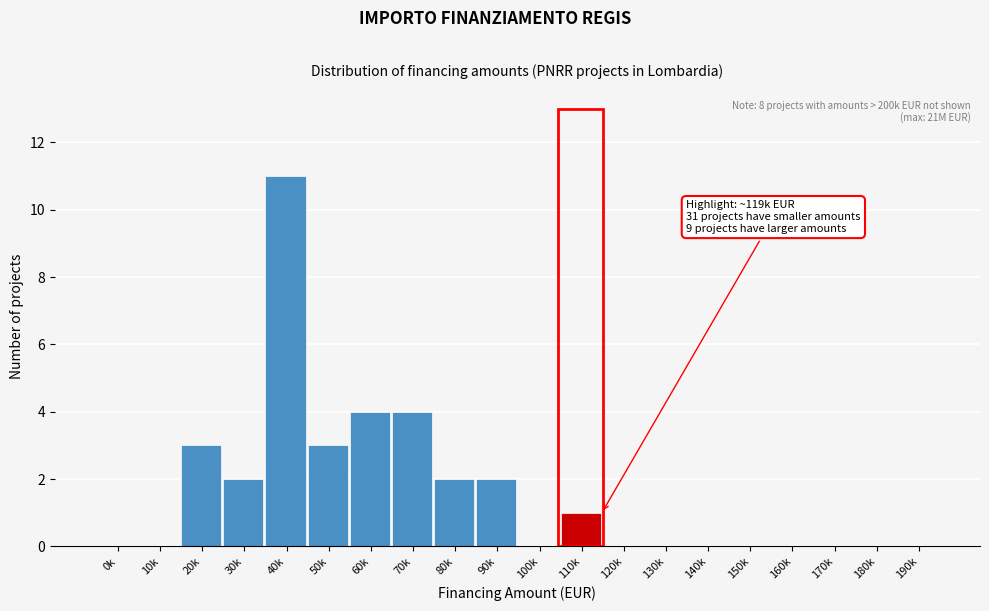

Reading right to left, list all the values displayed in this chart.

190k=0	180k=0	170k=0	160k=0	150k=0	140k=0	130k=0	120k=0	110k=1	100k=0	90k=2	80k=2	70k=4	60k=4	50k=3	40k=11	30k=2	20k=3	10k=0	0k=0